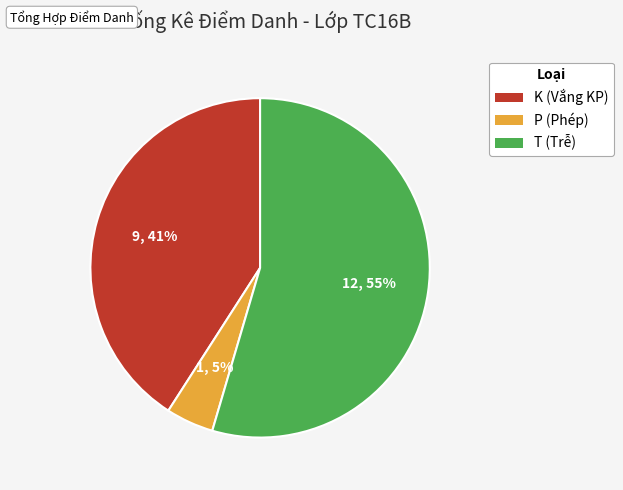

What is the smallest slice in the pie chart?

P (Phép)